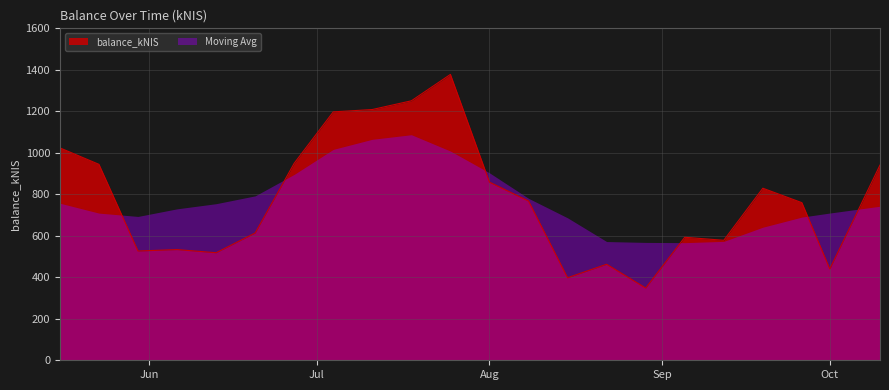

How many distinct data groups are displayed?

2